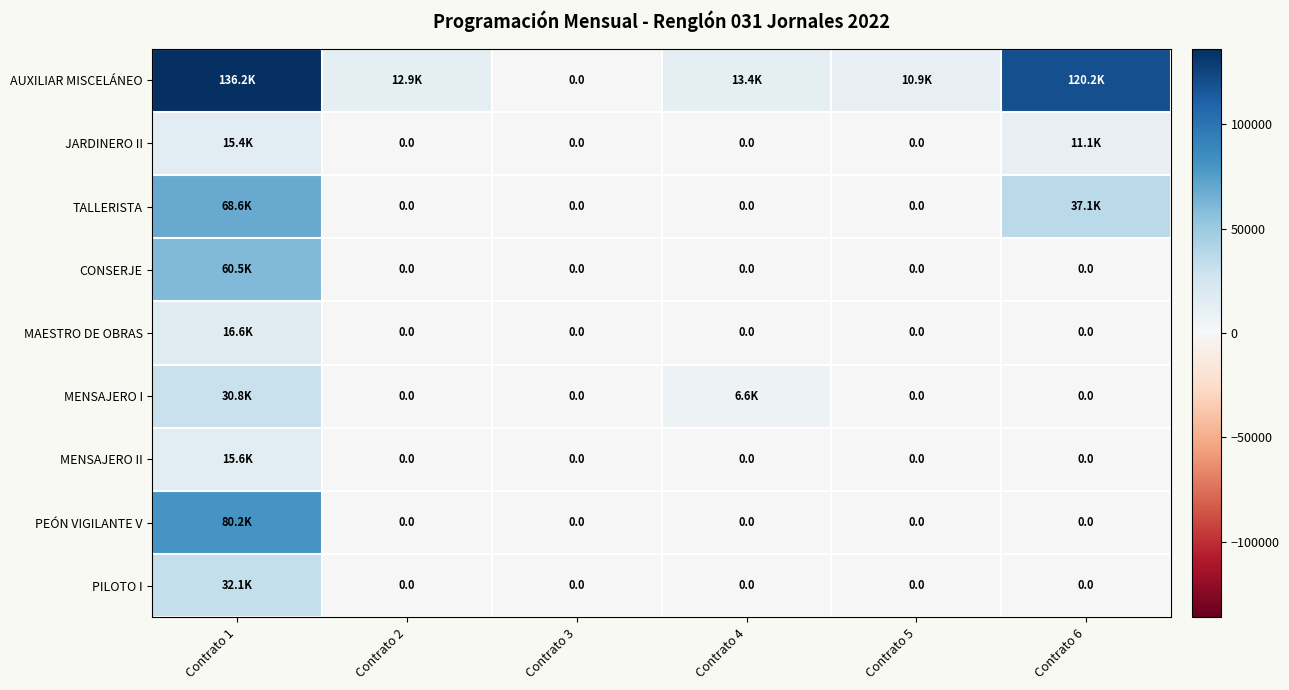

At which category is the sum across all series the highest?

Contrato 1